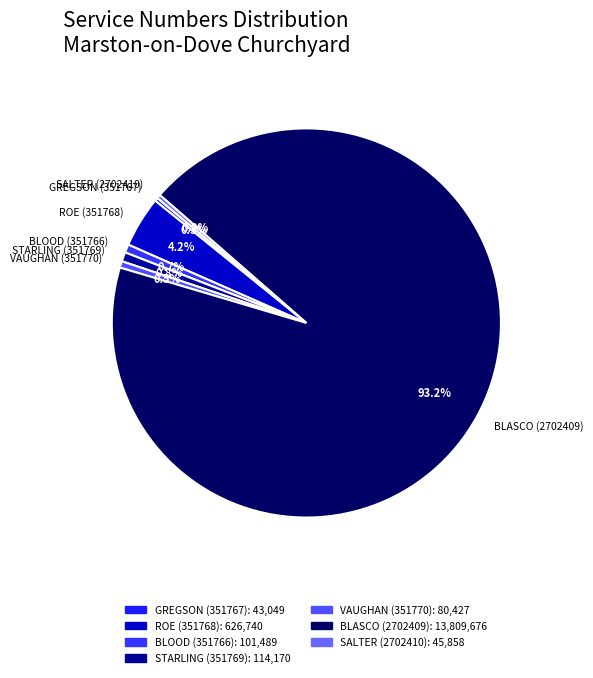

The STARLING (351769) slice represents 1% of the pie. True or false?

True